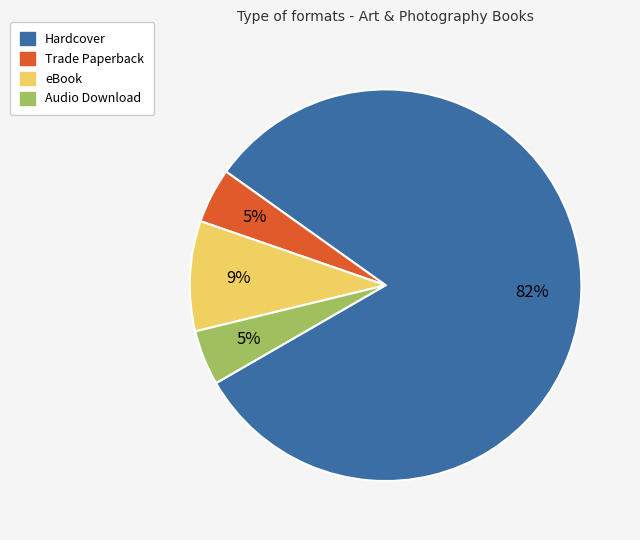

To the nearest percent, what percentage of the pie is Trade Paperback?

5%